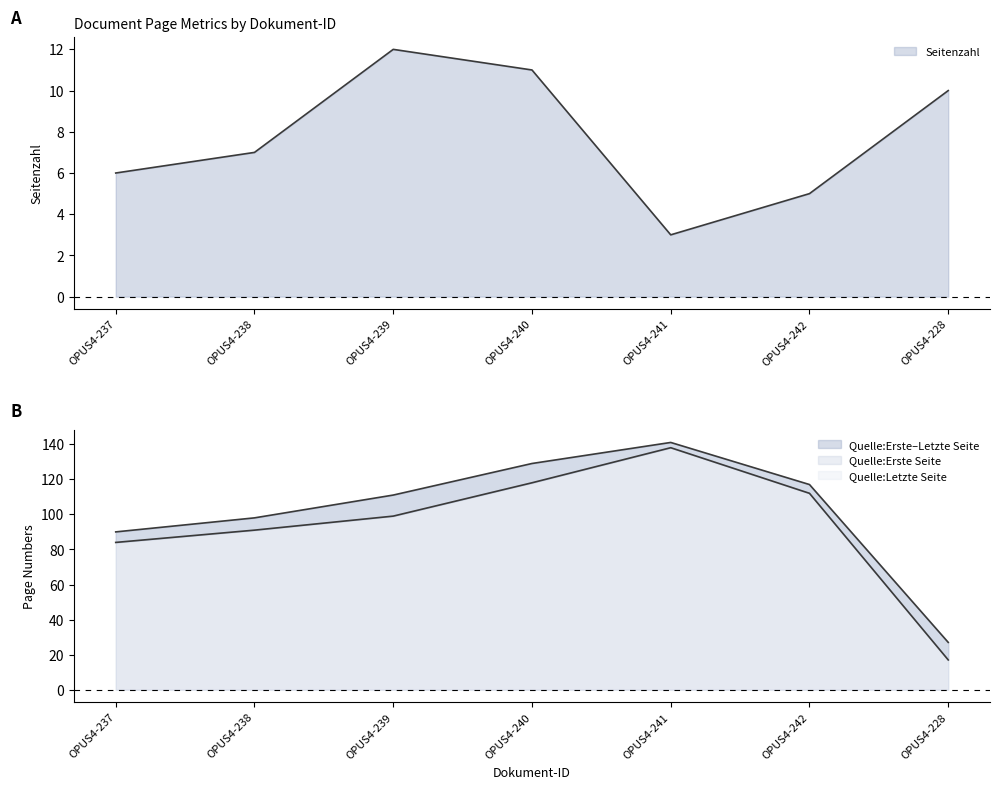

Count the number of data series in this chart.

3